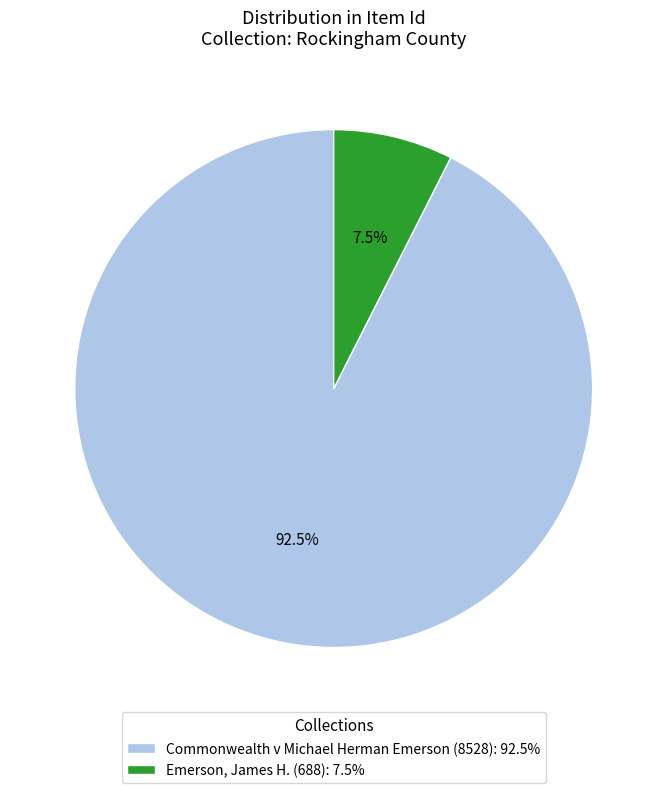

How much of the chart is everything except Emerson, James H. (688)?

92.5%